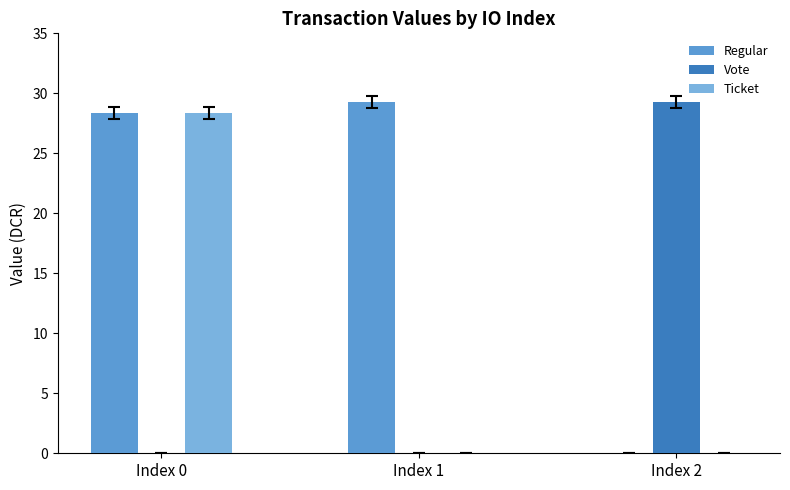

The value of Regular at Index 1 is 52.4. True or false?

False